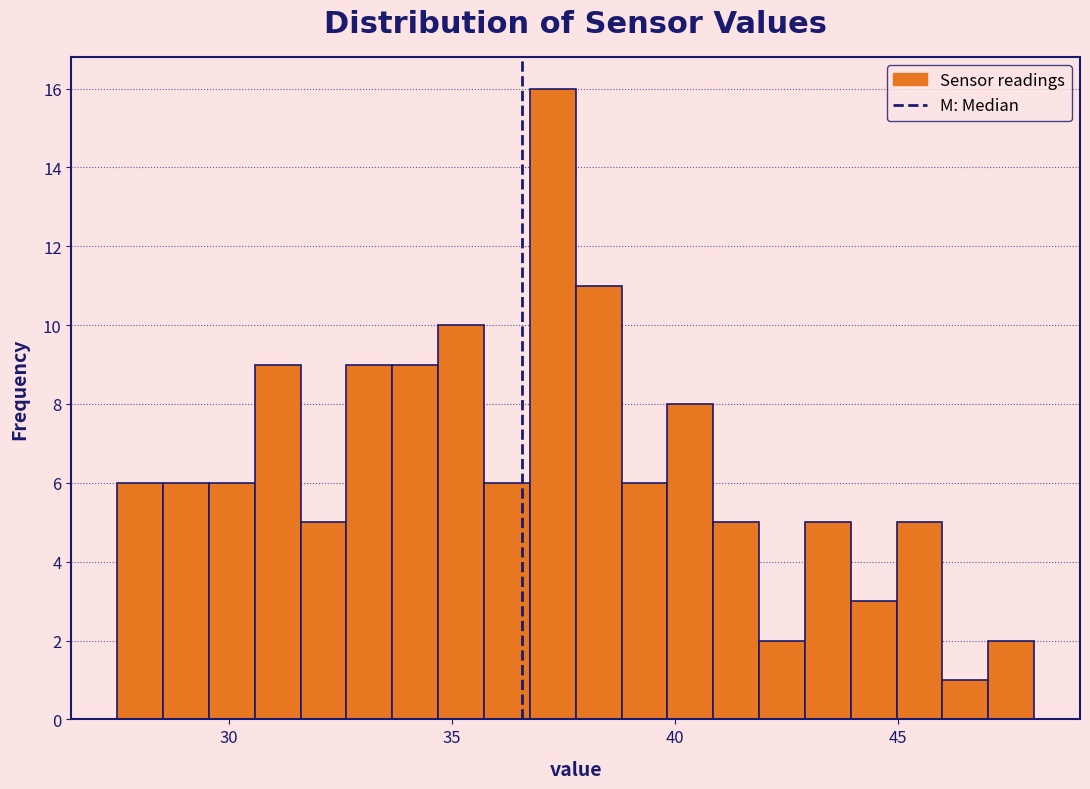

Read against the x-axis, roughly where is the centre of the tallest bar?

37.5